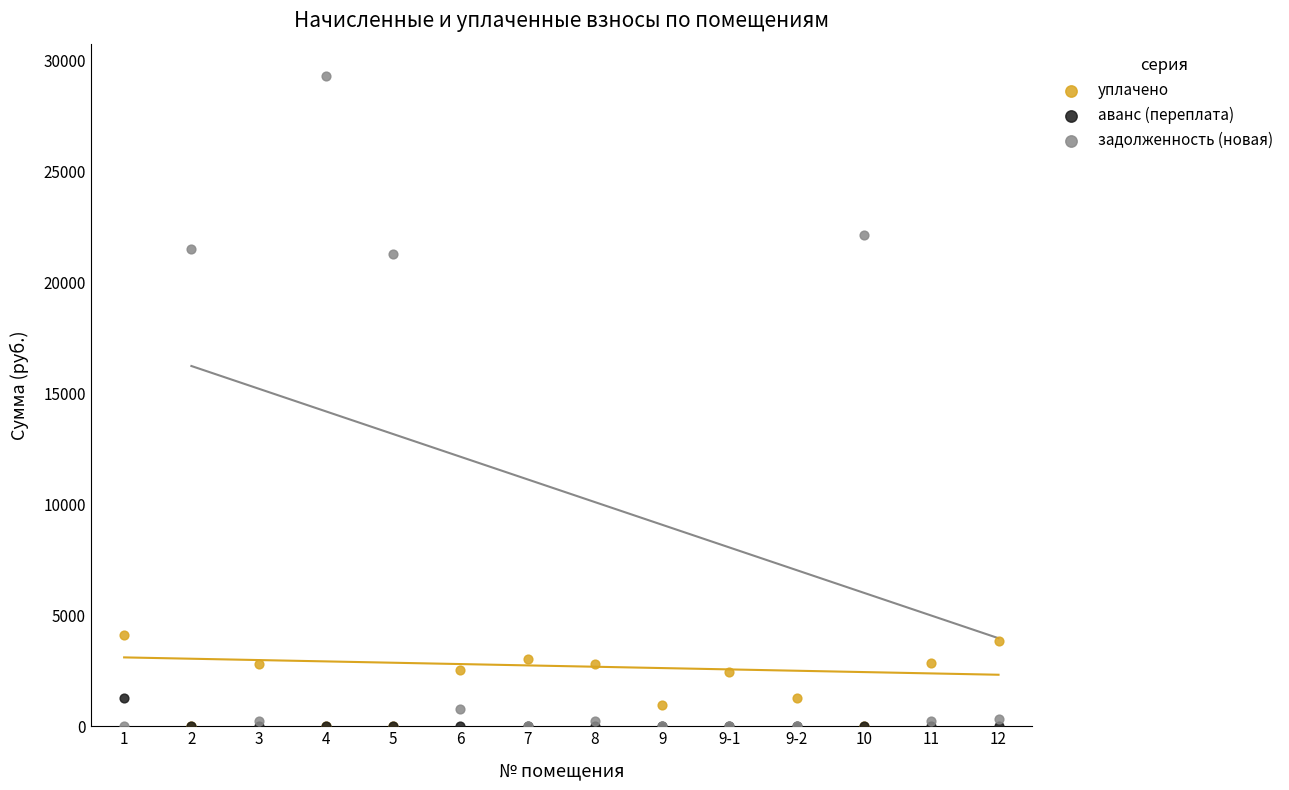

What are all the series names shown in the legend?

уплачено, аванс (переплата), задолженность (новая)